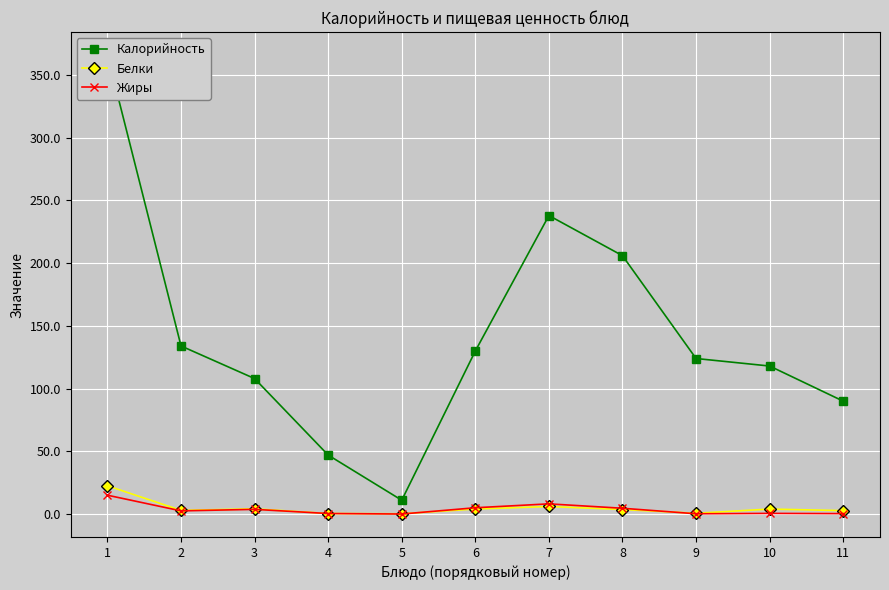

Rank the series by their maximum value, from lowest to highest.

Жиры, Белки, Калорийность